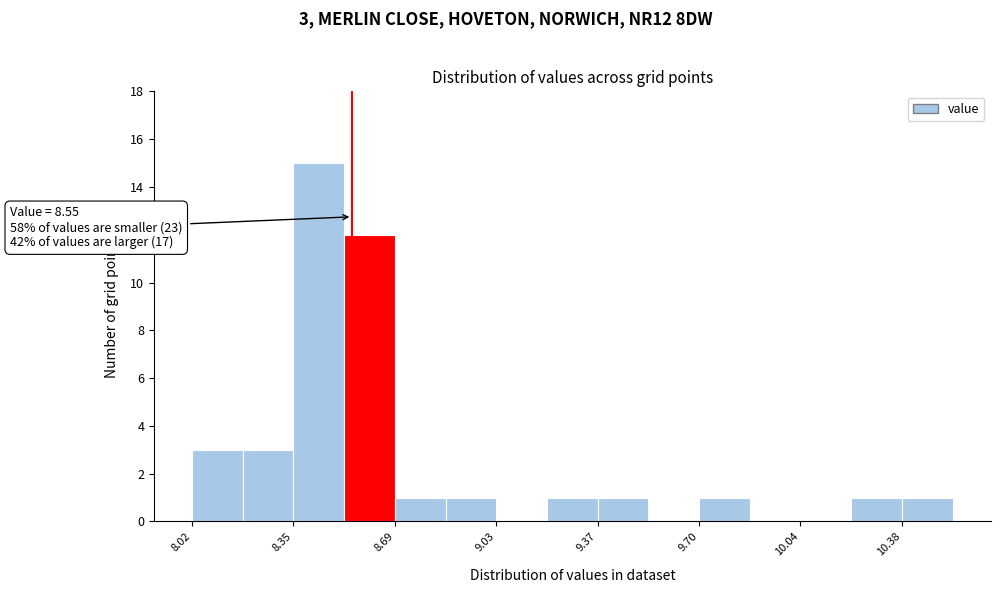

Read against the x-axis, roughly where is the centre of the tallest bar?

8.45